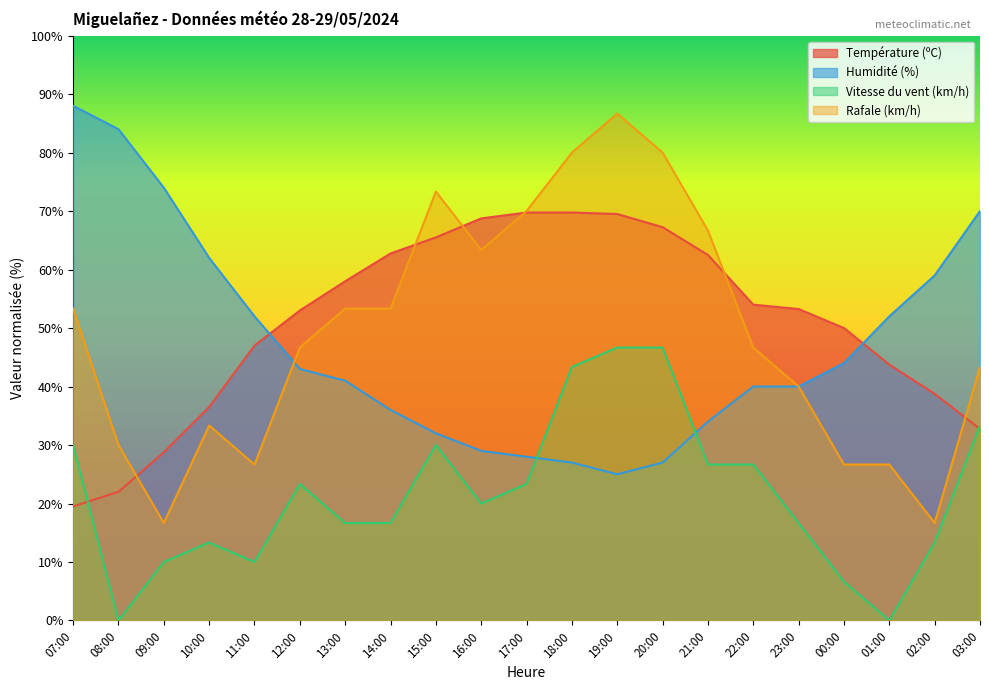

What is the highest value of the Température (ºC) series?

69.8